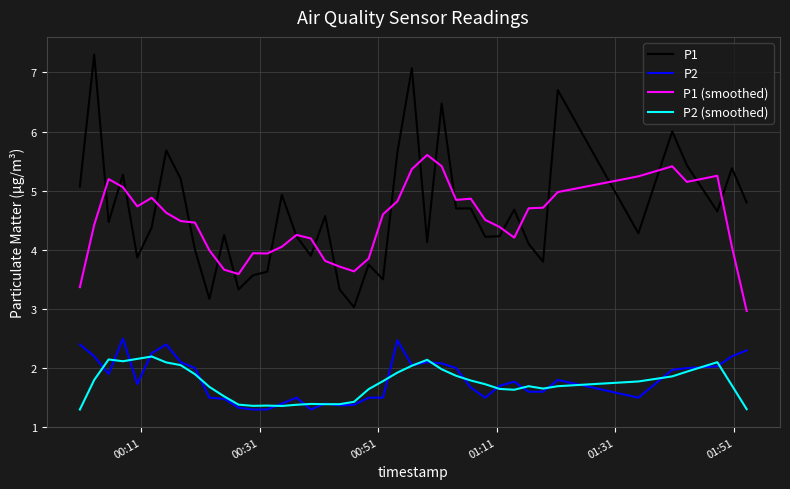

True or false: P2 and P1 (smoothed) cross at least once.

False